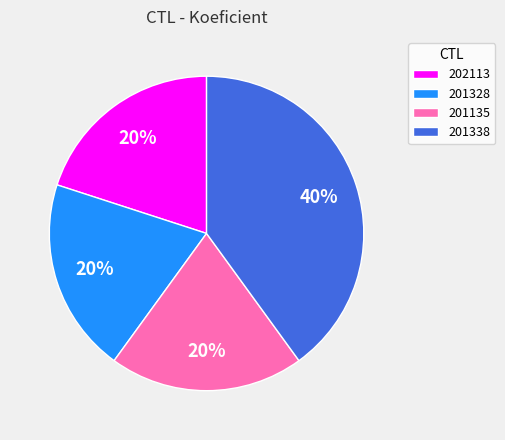

To the nearest percent, what is the average slice percentage?

25%